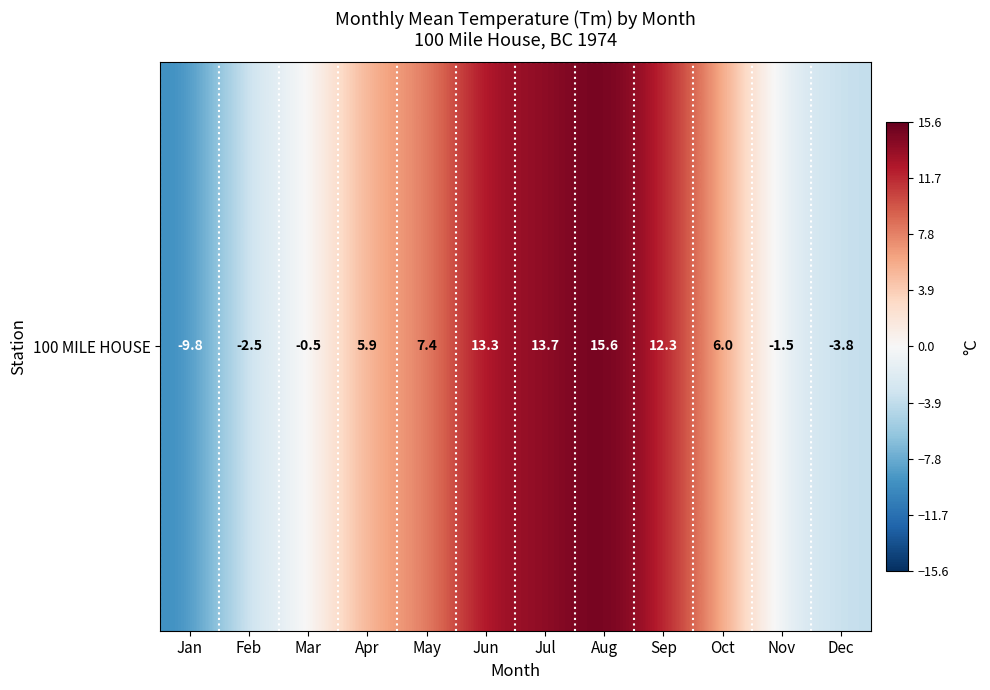

What is the difference between the maximum and minimum values?

25.4